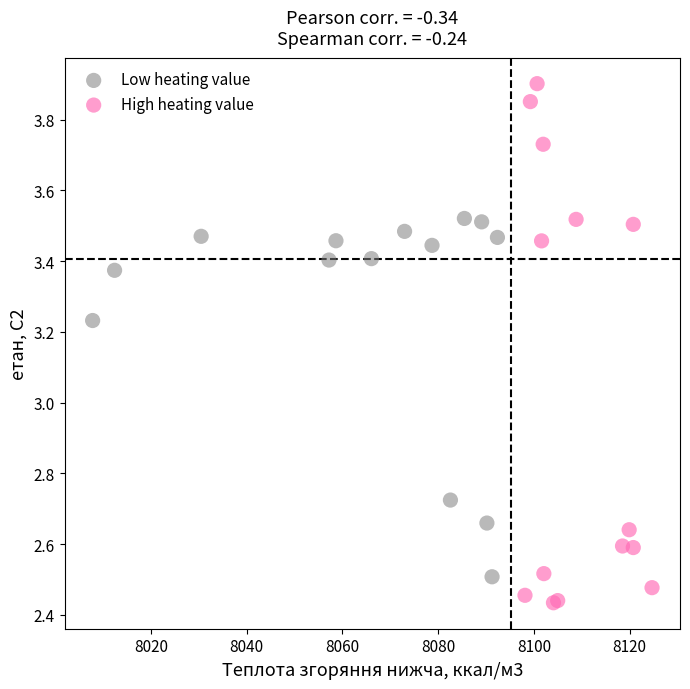

Which series contains the highest Y value?

High heating value